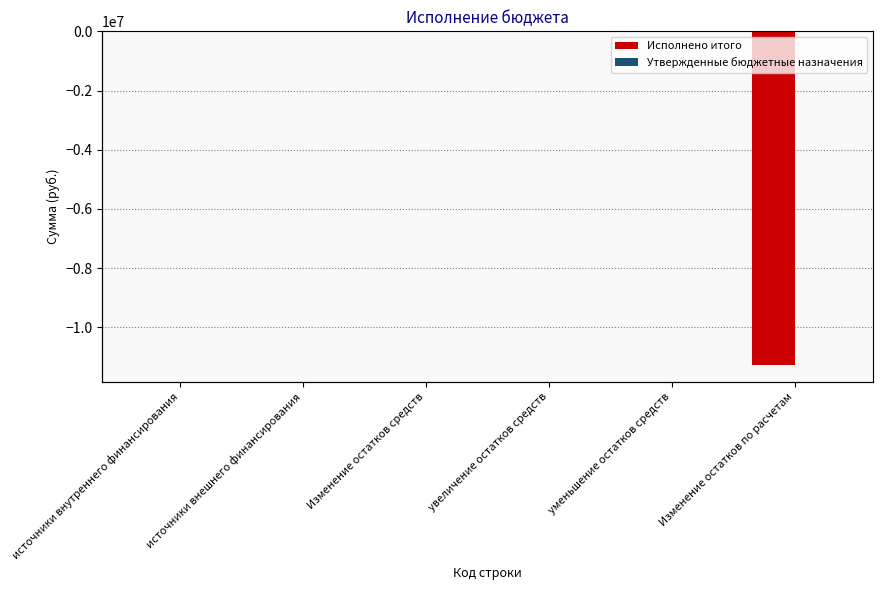

Count the number of data series in this chart.

2